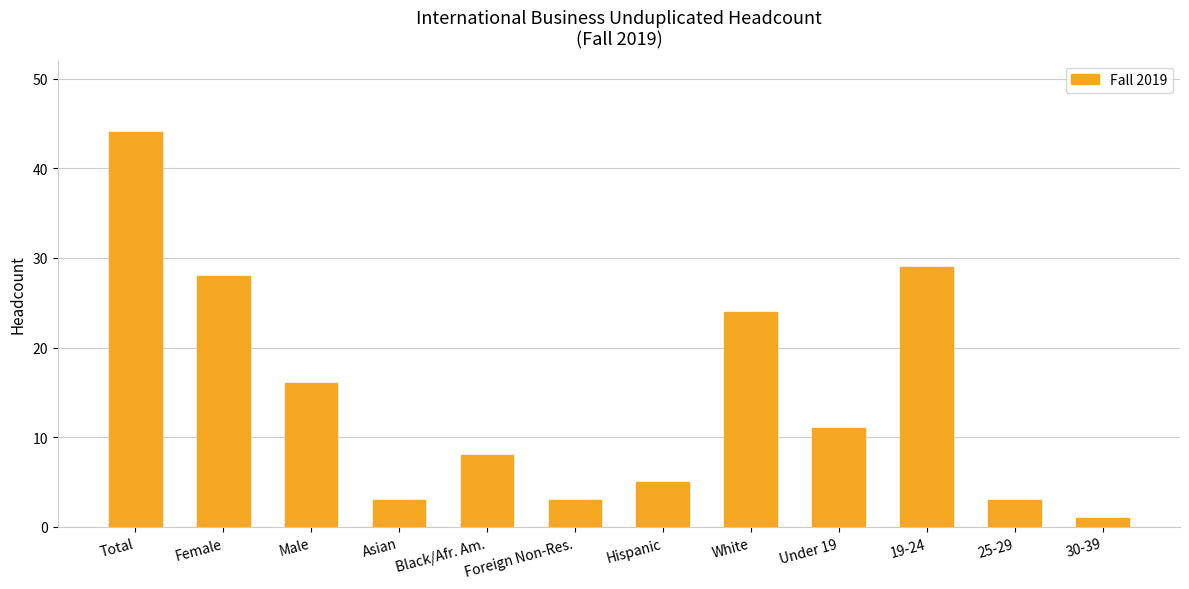

At which category does the chart reach its minimum across all series?

30-39